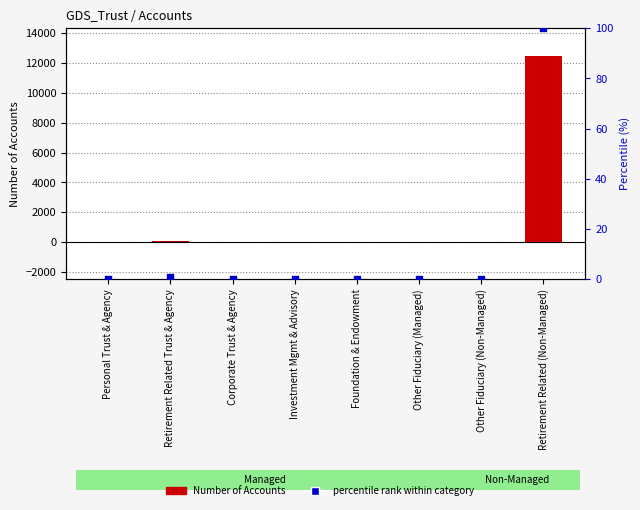

Which series reaches the maximum Y coordinate?

Number of Accounts